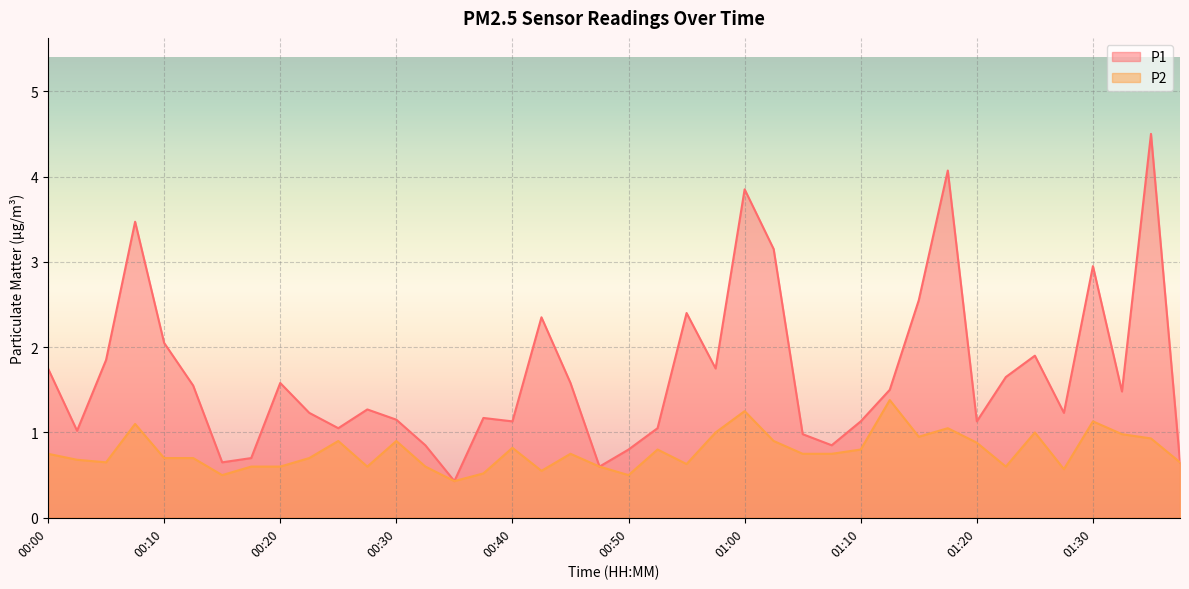

At which label does P1 reach its peak?

01:35